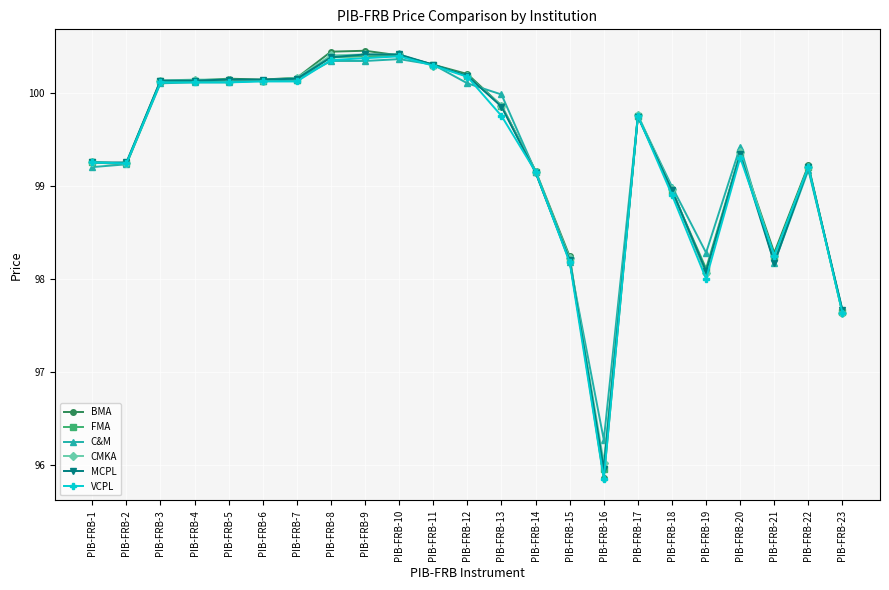

True or false: BMA has more than 1 points higher than both neighbors.

True